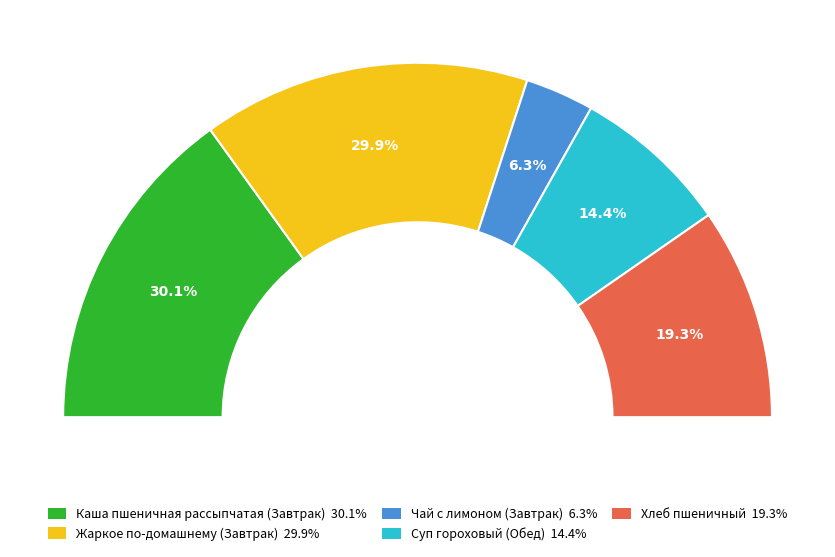

What percentage do Хлеб пшеничный and Чай с лимоном (Завтрак) together represent?

25.6%